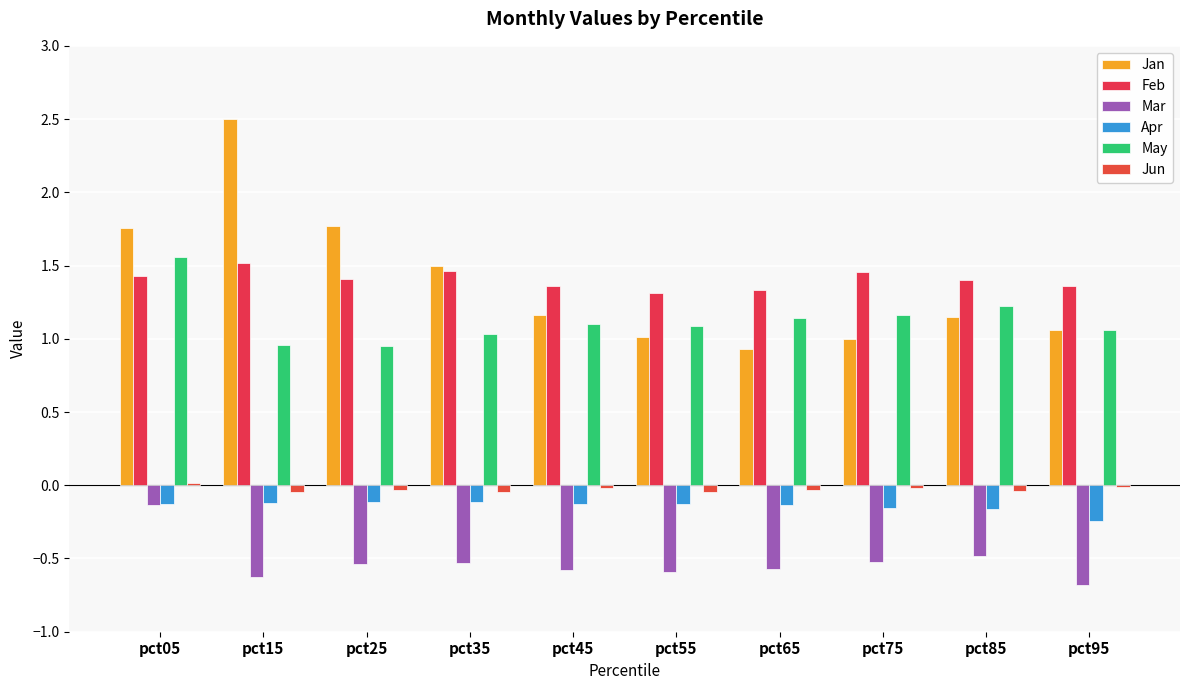

The Feb series shows 1.3 at pct65. True or false?

True